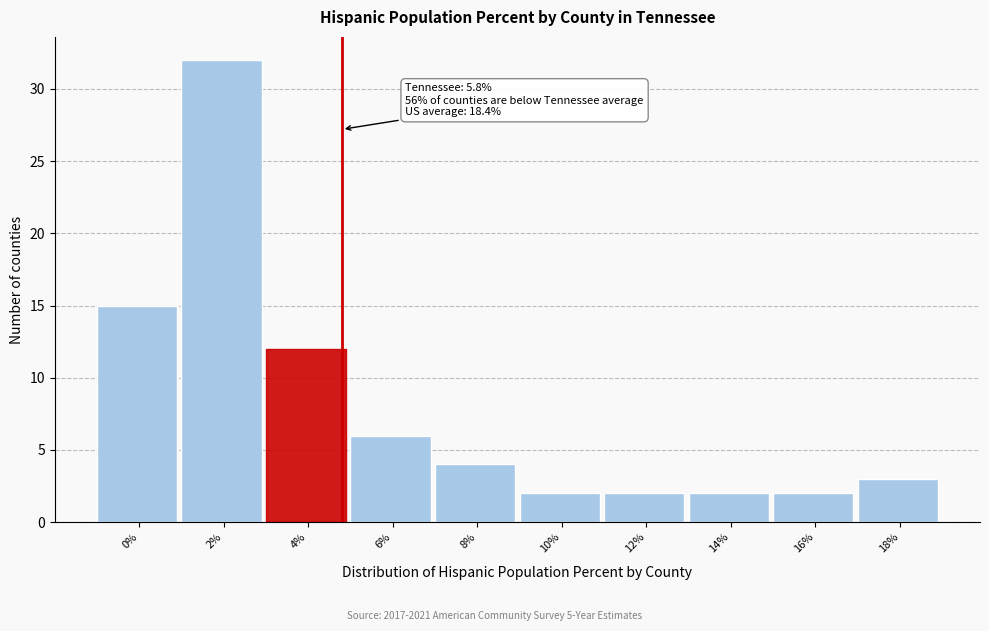

Reading left to right, extract all data points from this chart.

0%=15	2%=32	4%=12	6%=6	8%=4	10%=2	12%=2	14%=2	16%=2	18%=3